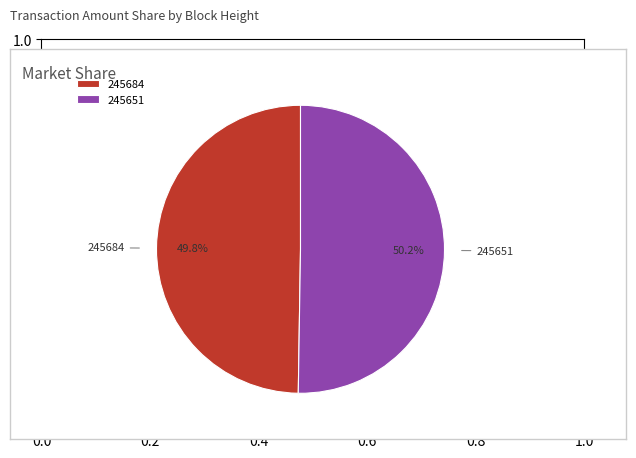

True or false: 245684 accounts for 37% of the total.

False